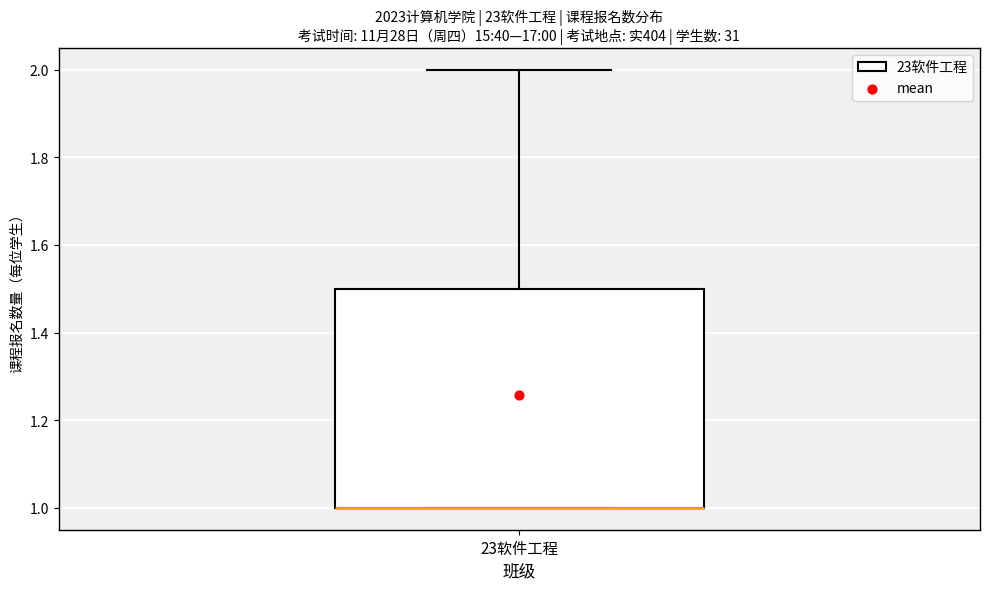

Read this box plot against the y-axis: the position of the median line, the range covered by the box, and the ends of both whiskers. The values are not printed on the chart, so give them approximately, as read against the axis.

median 1.0 (drawn on the box's lower edge), box 1.0 to 1.5, whiskers 1.0 to 2.0